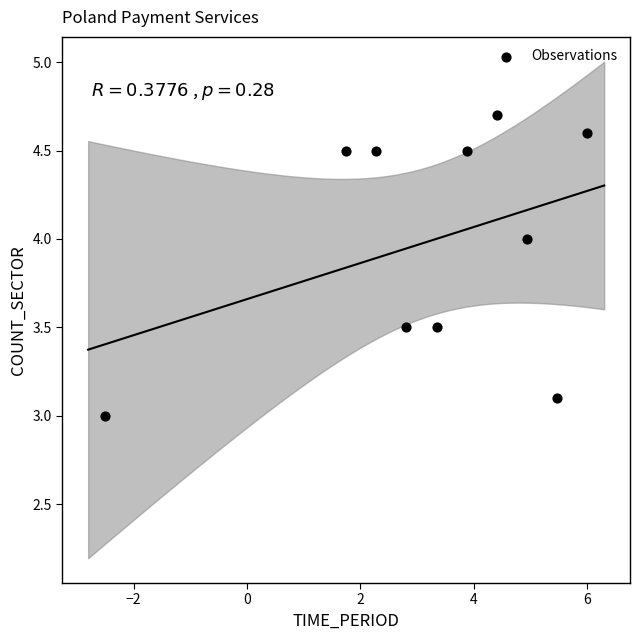

What is the range of X values (max minus min)?

8.5